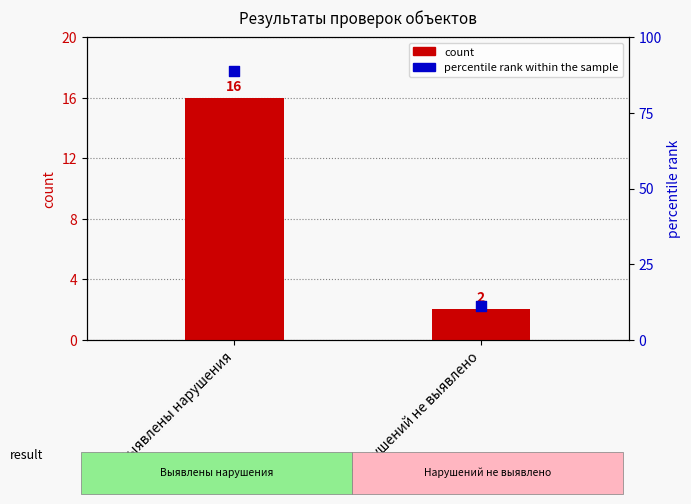

Which series reaches the minimum Y coordinate?

count